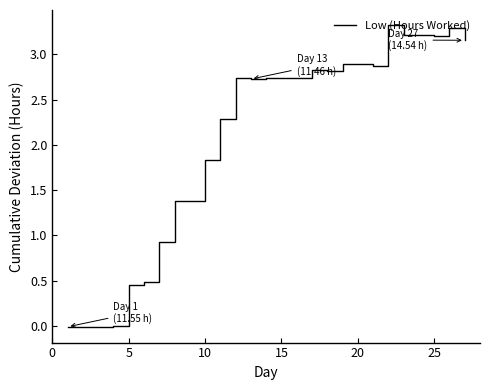

Does the chart have visible grid lines?

No